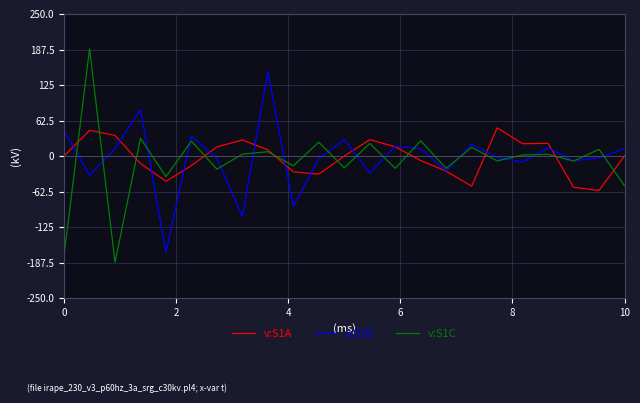

Is this an area chart (filled region under the line)?

No